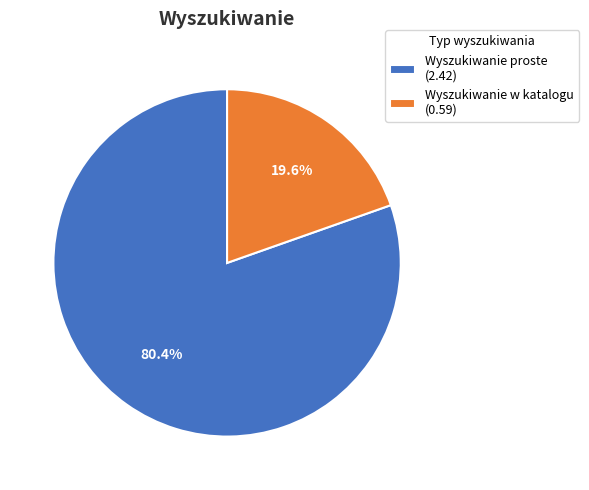

Is there any slice that represents more than half of the pie?

Yes